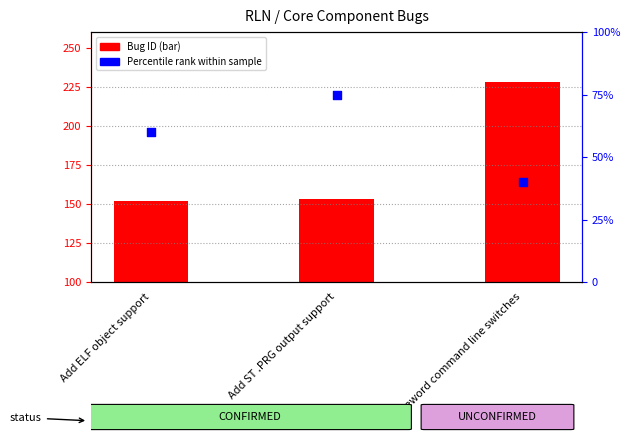

Which series has the widest spread of Y values?

Bug ID